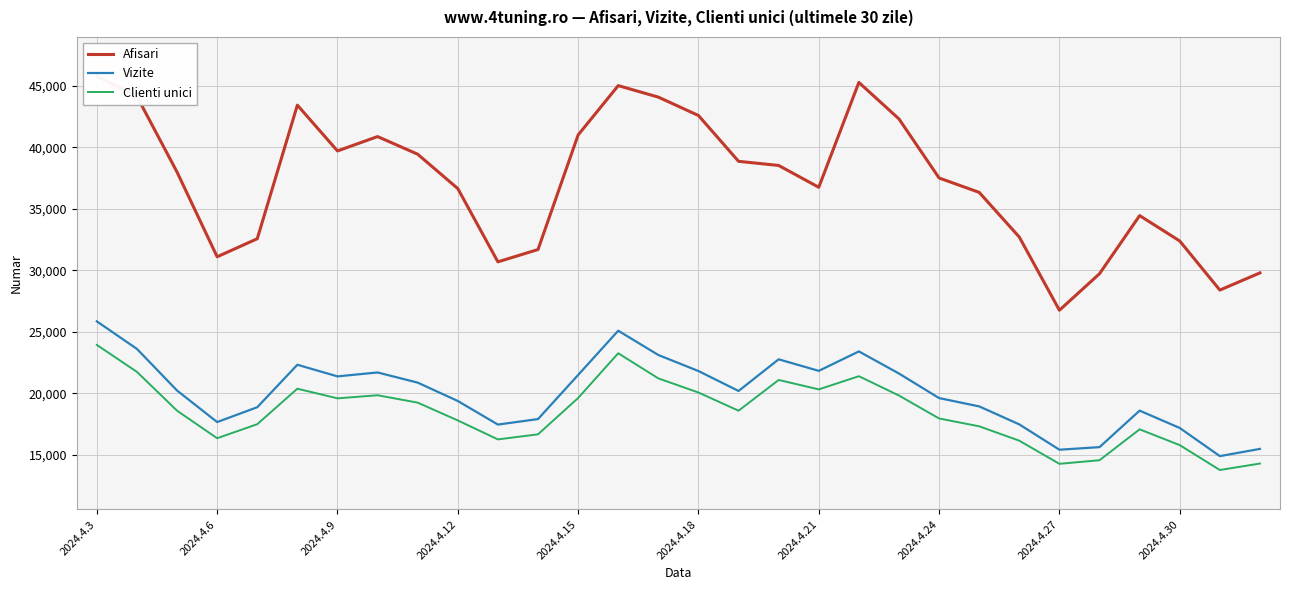

At how many categories does at least one series exceed 29678?

28